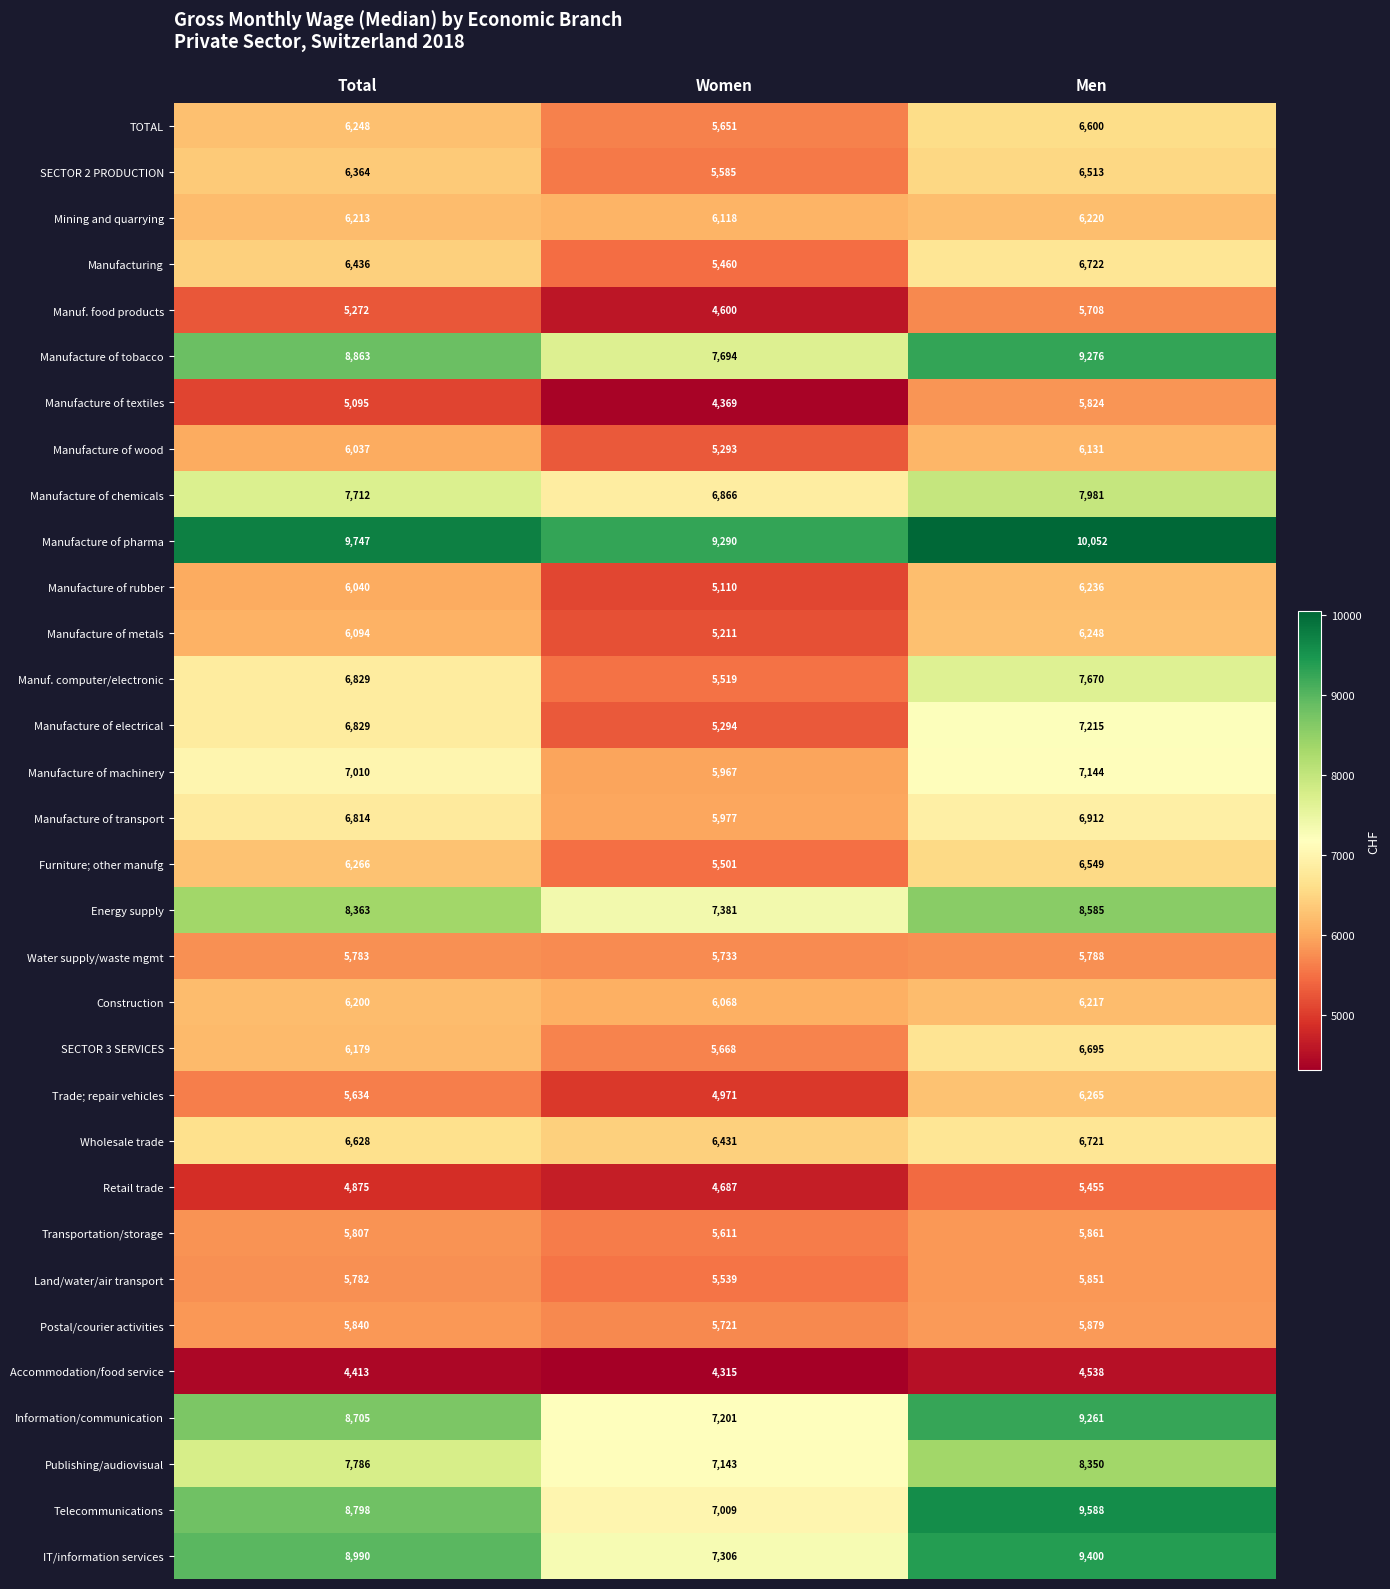

What is the difference between the Manufacture of tobacco values at Men and Total?

413